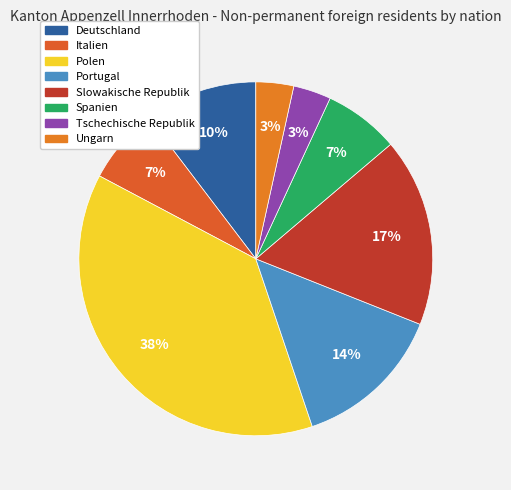

What percentage is the Ungarn slice, to the nearest percent?

3%